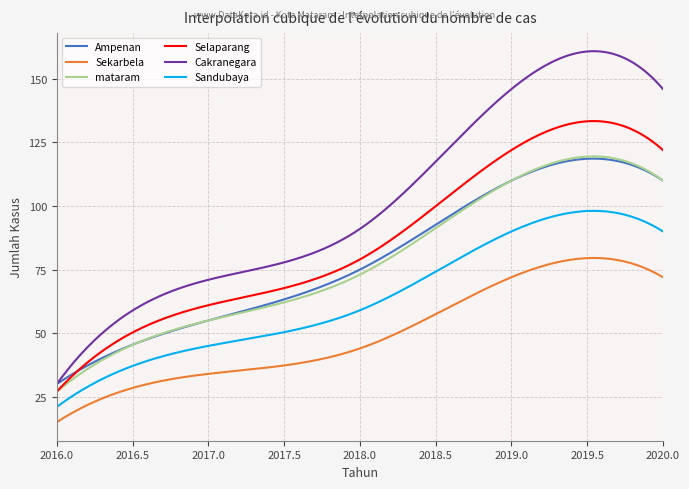

True or false: Ampenan and Selaparang intersect in this chart.

True